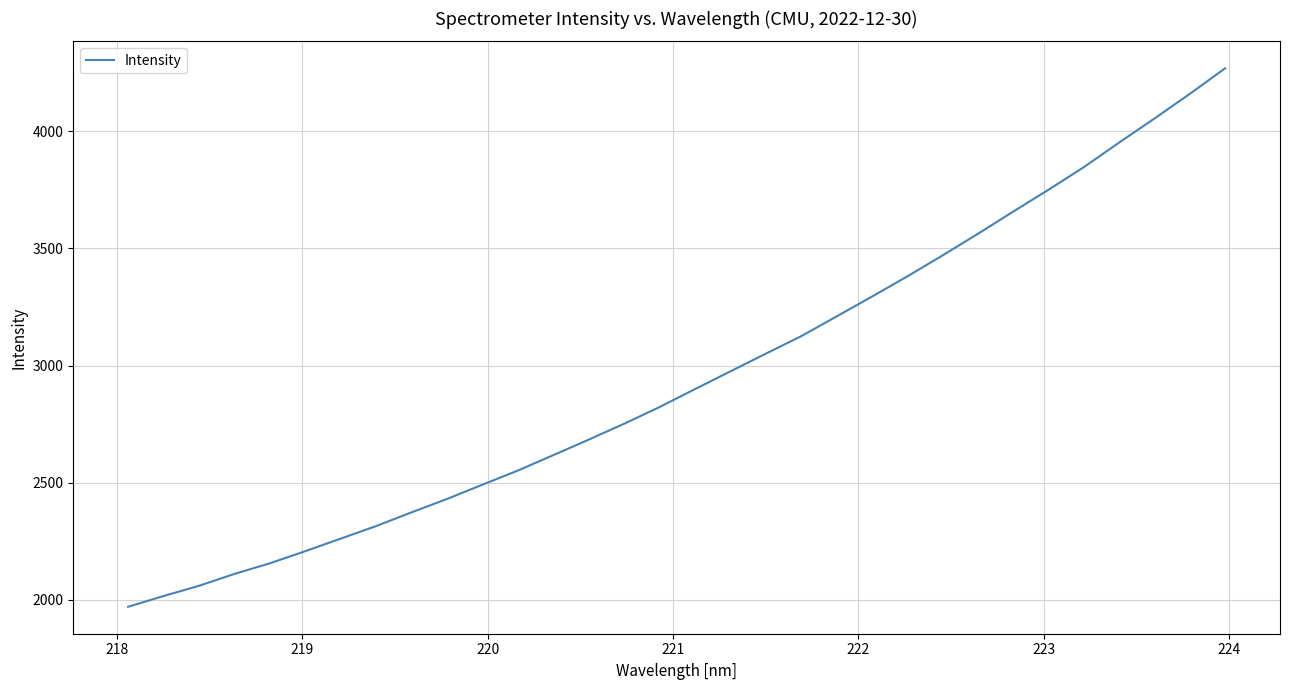

What is the maximum value shown in the chart?

4268.9